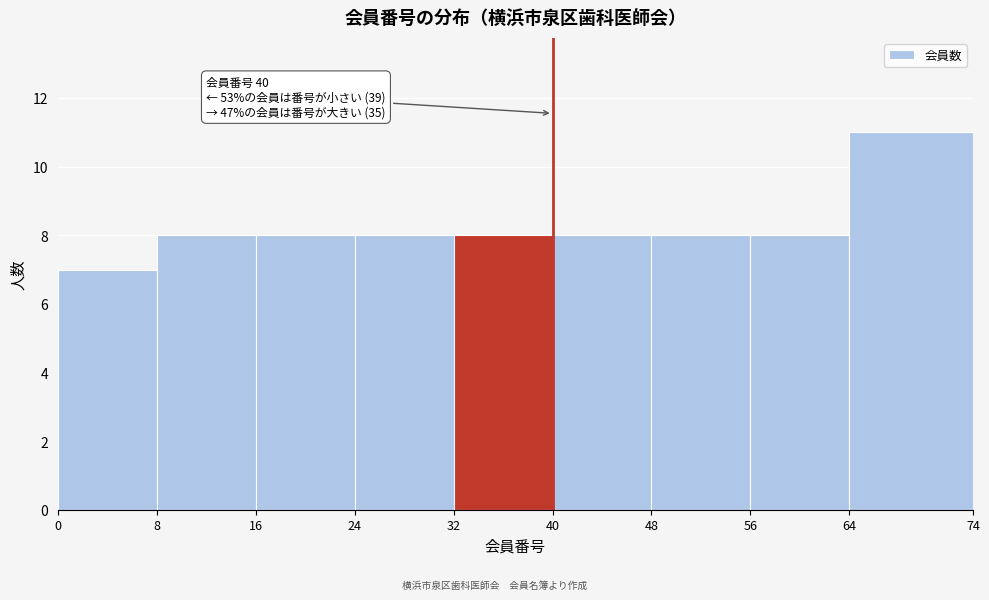

Which range on the x-axis has the tallest bar?

64 to 74